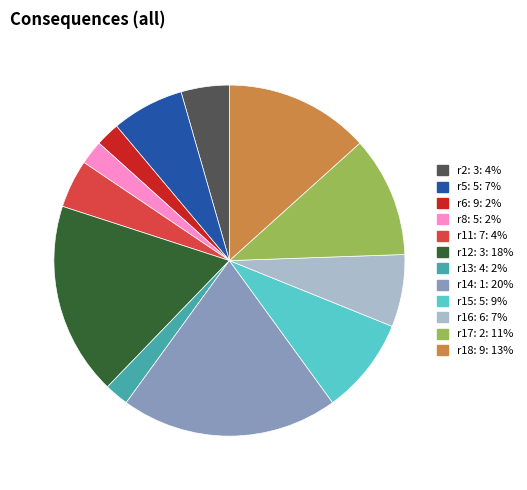

Does any single category account for the majority?

No